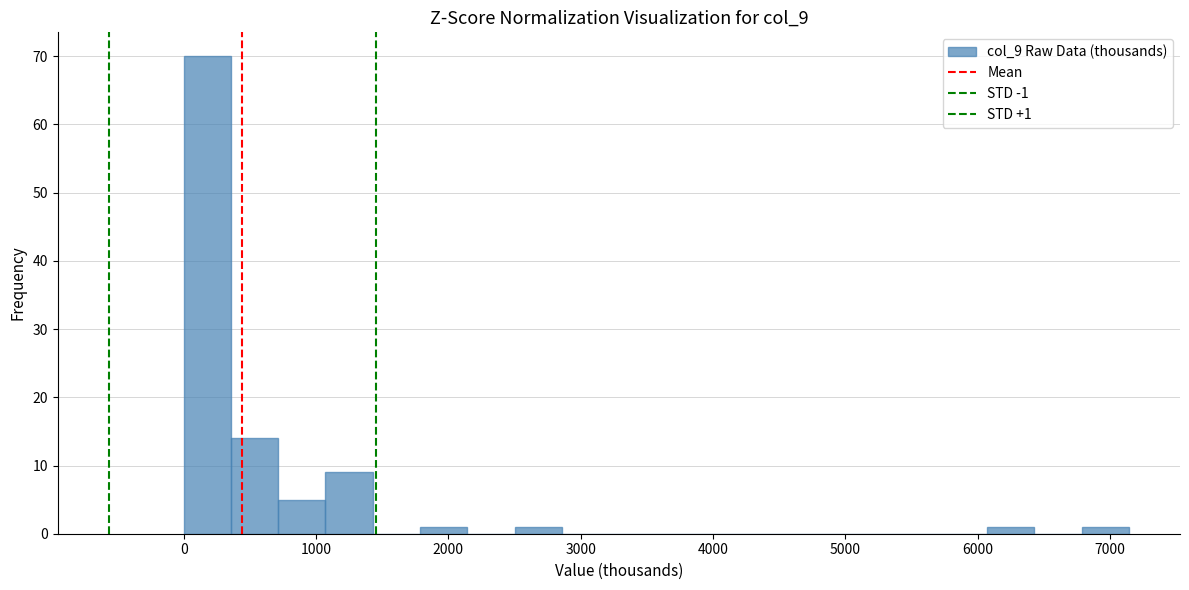

Around what value on the x-axis is the tallest bar? Give the approximate position of its centre, as read against the axis.

200